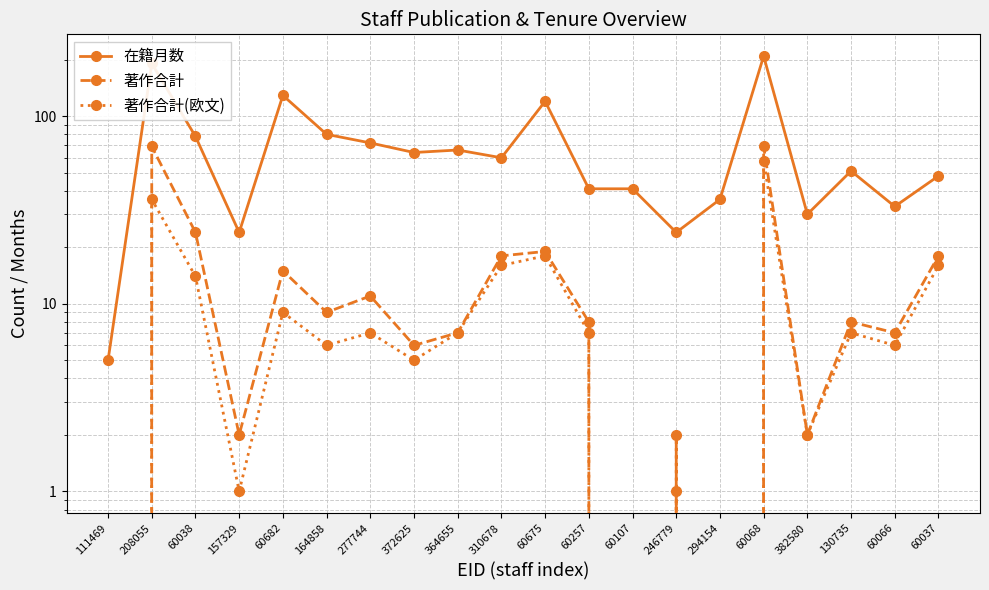

Between 130735 and 60066, which series saw the biggest shift?

在籍月数